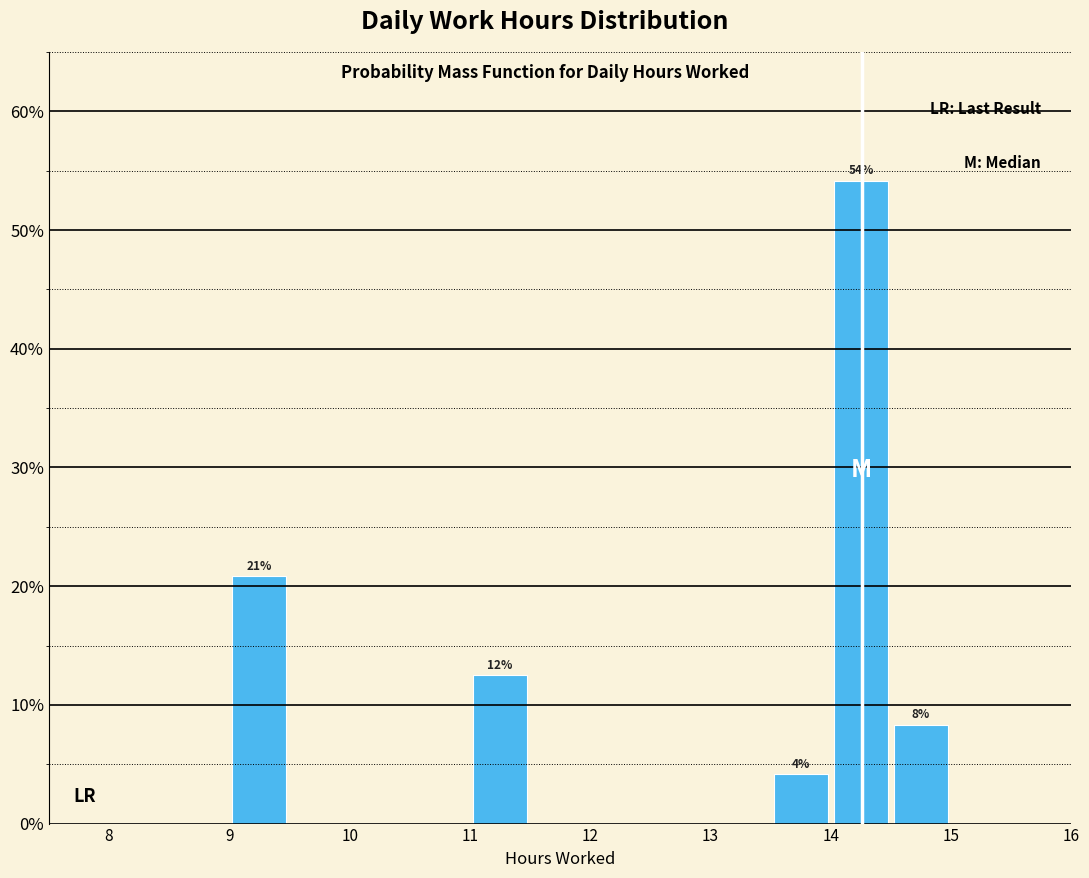

Which range on the x-axis has the tallest bar?

14.0 to 14.5